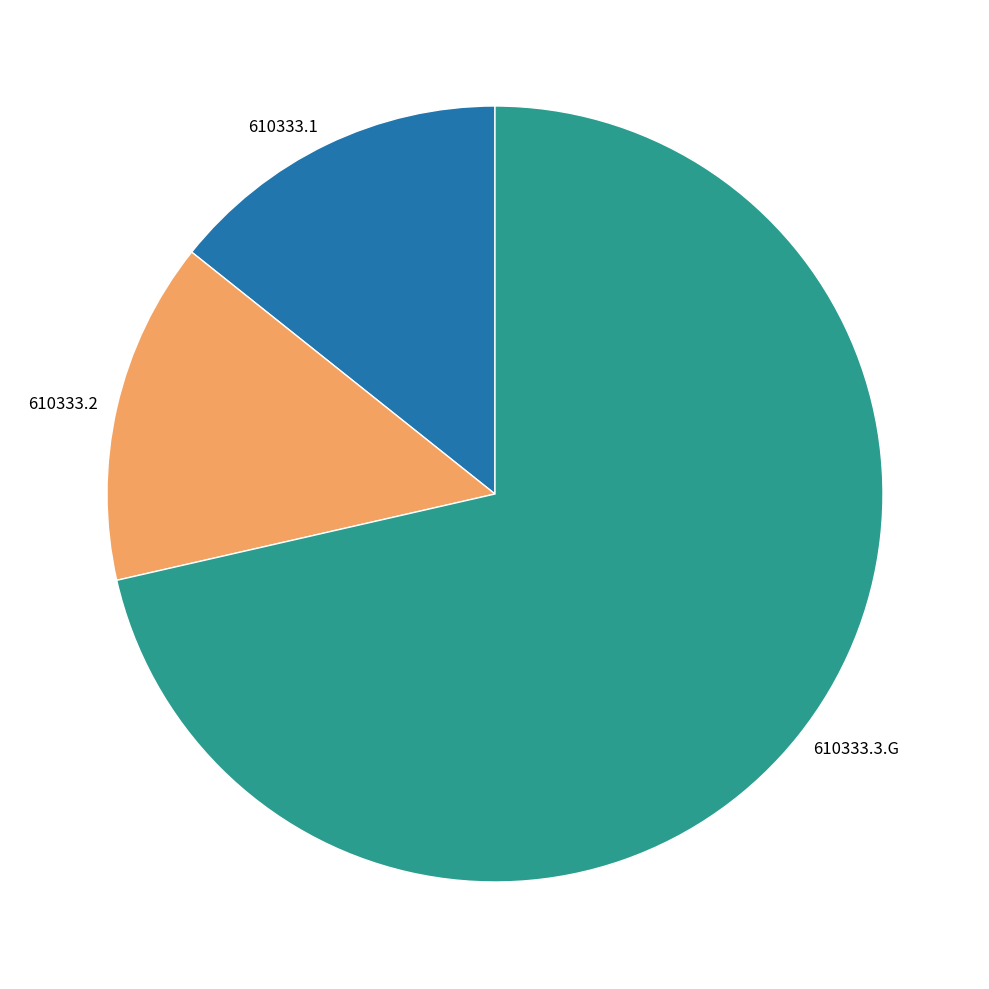

What is the ratio of the value at 610333.3.G to the value at 610333.2?

5.0